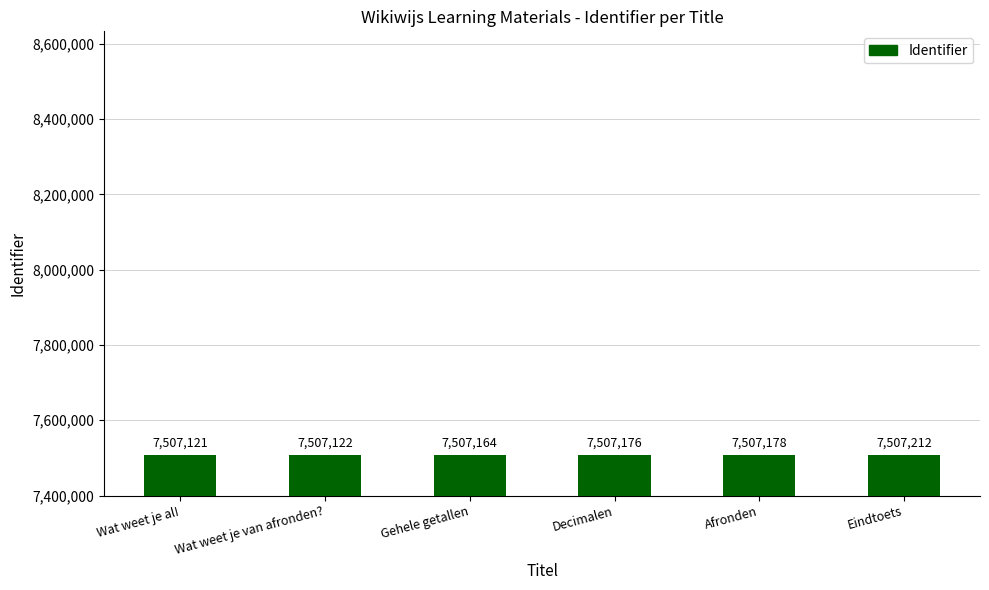

Count the number of data series in this chart.

1